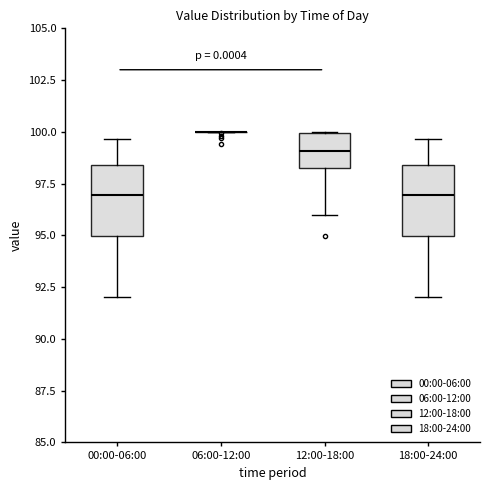

Where is the lower edge of the box for 12:00-18:00 on the y-axis? The values are not printed on the chart, so give them approximately, as read against the axis.

98.5